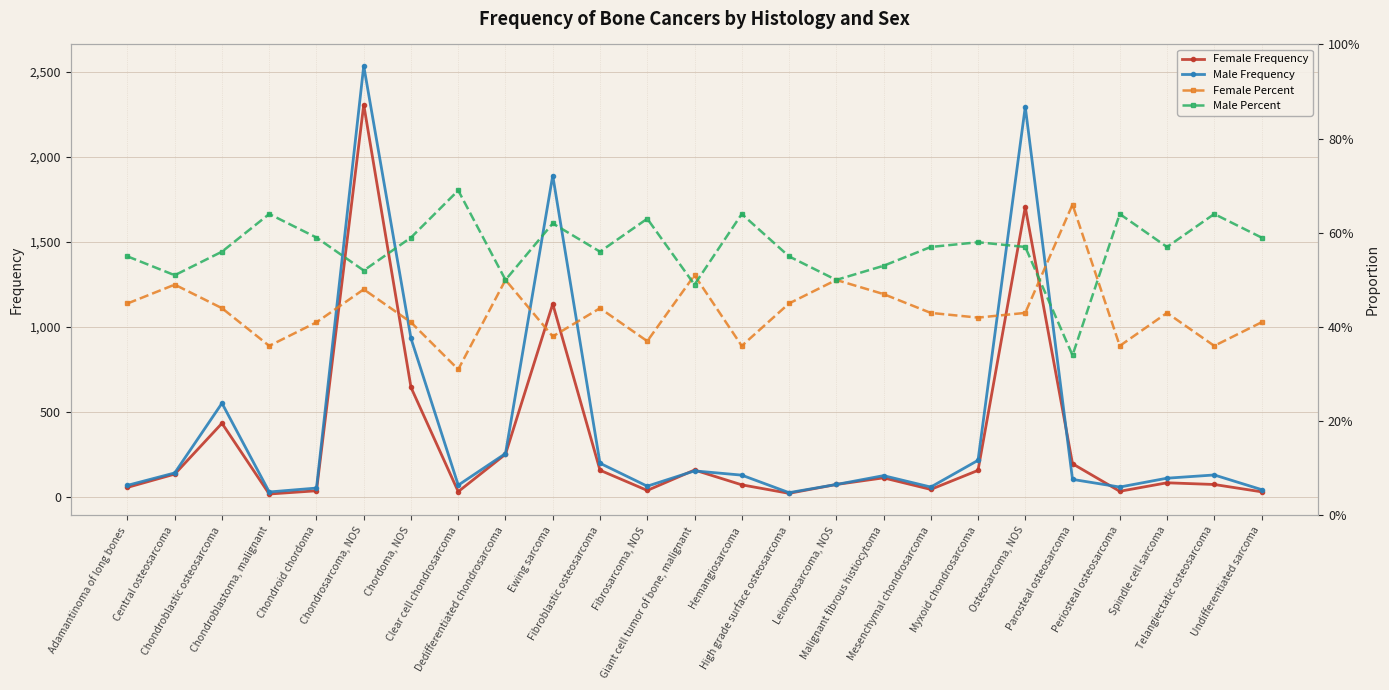

True or false: Female Percent has a value of 0.4 at Myxoid chondrosarcoma.

True